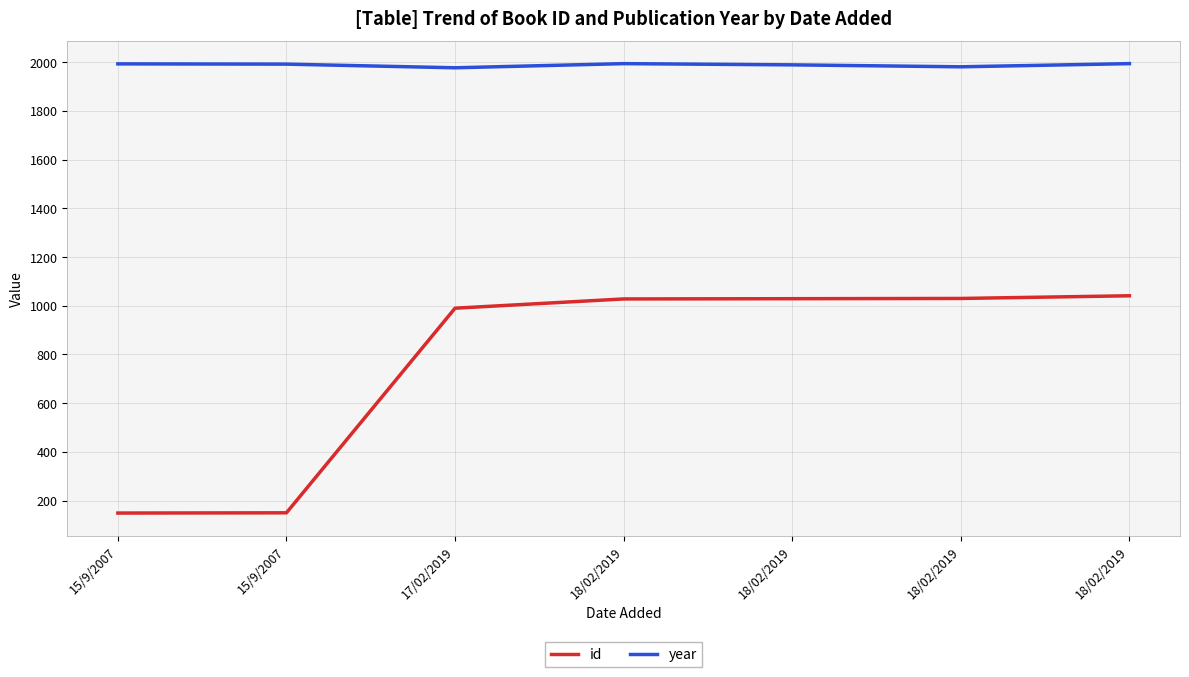

True or false: year has a value of 1993 at 15/9/2007.

True